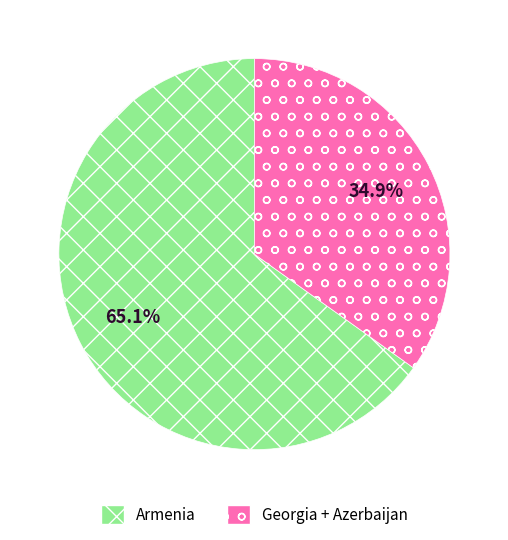

Approximately how many times larger is the value at Georgia + Azerbaijan compared to Armenia?

0.5